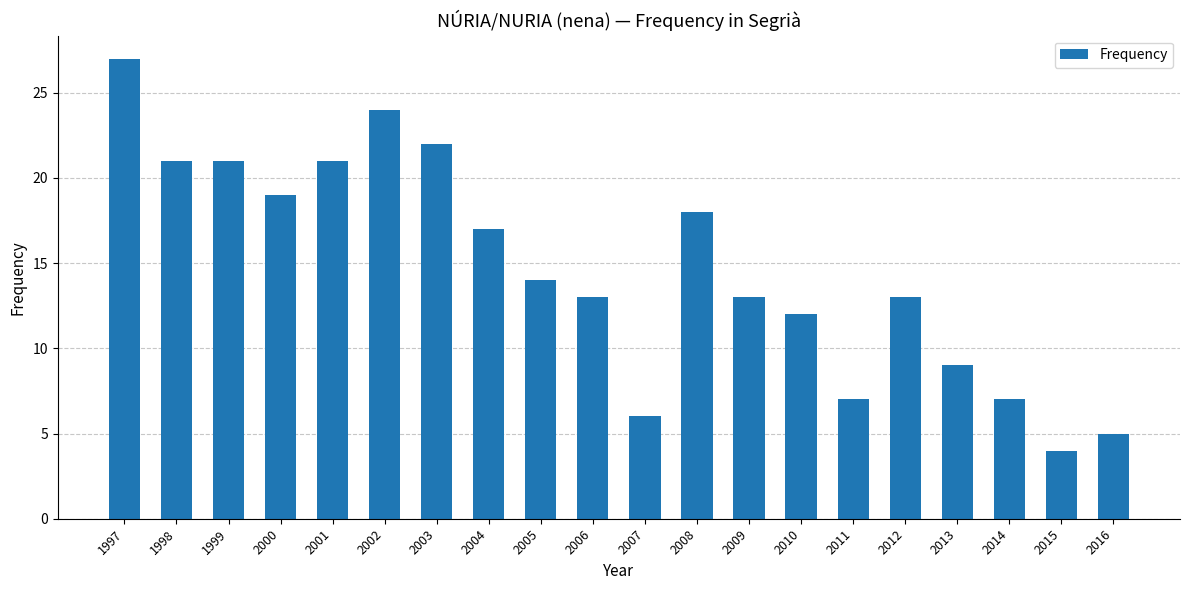

What is the average value?

15